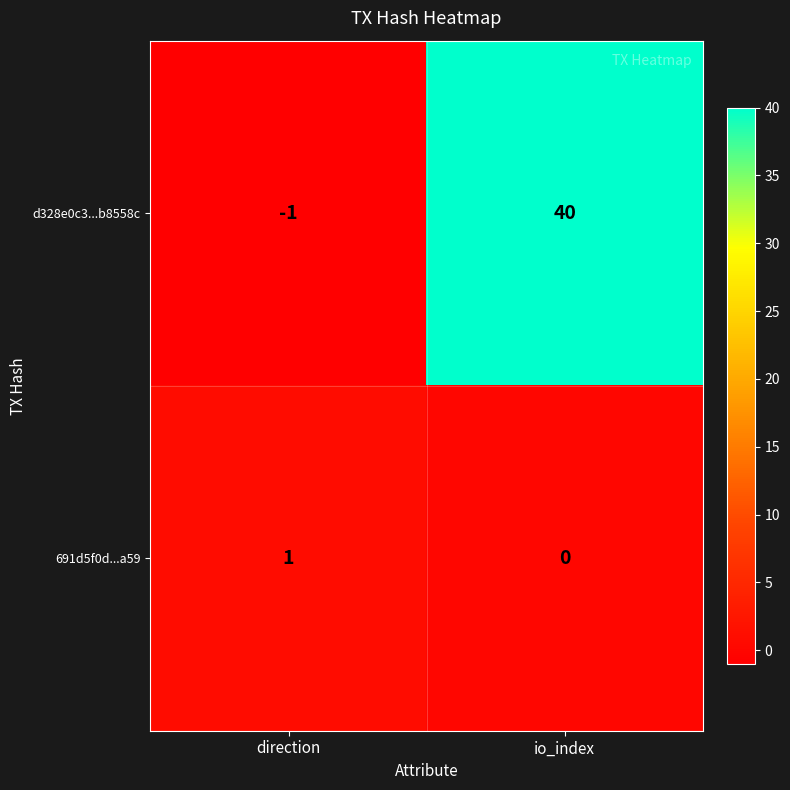

How many data points does each series have?

2